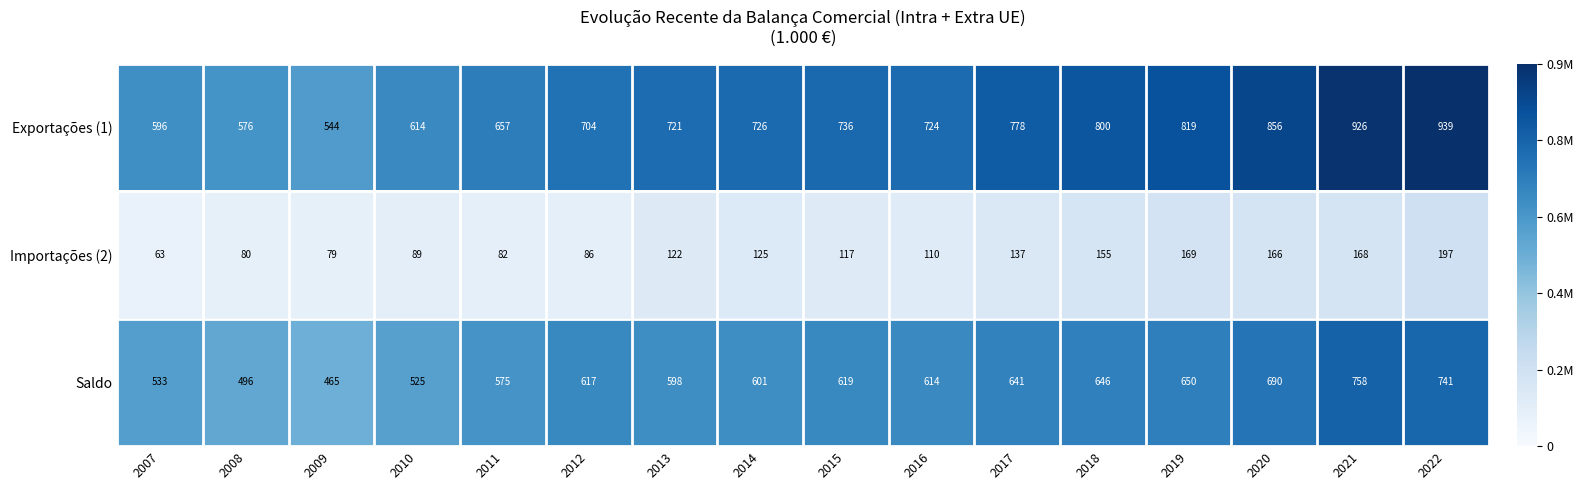

What is the greatest value displayed?

938781.6